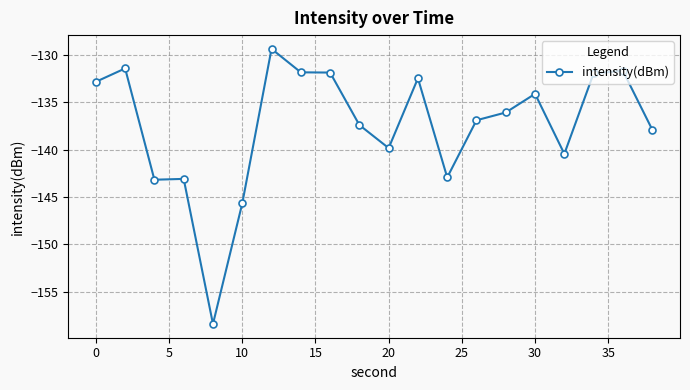

What is the smallest value displayed?

-158.4